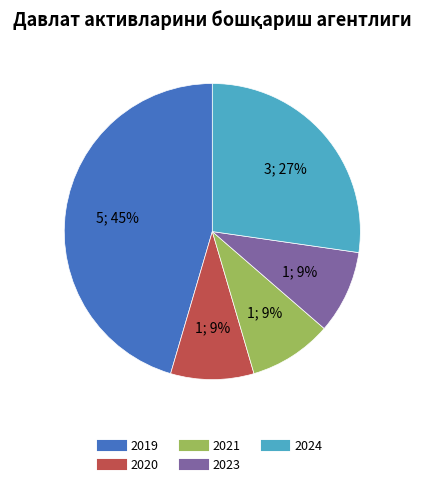

What is the ratio of the value at 2020 to the value at 2024?

0.3